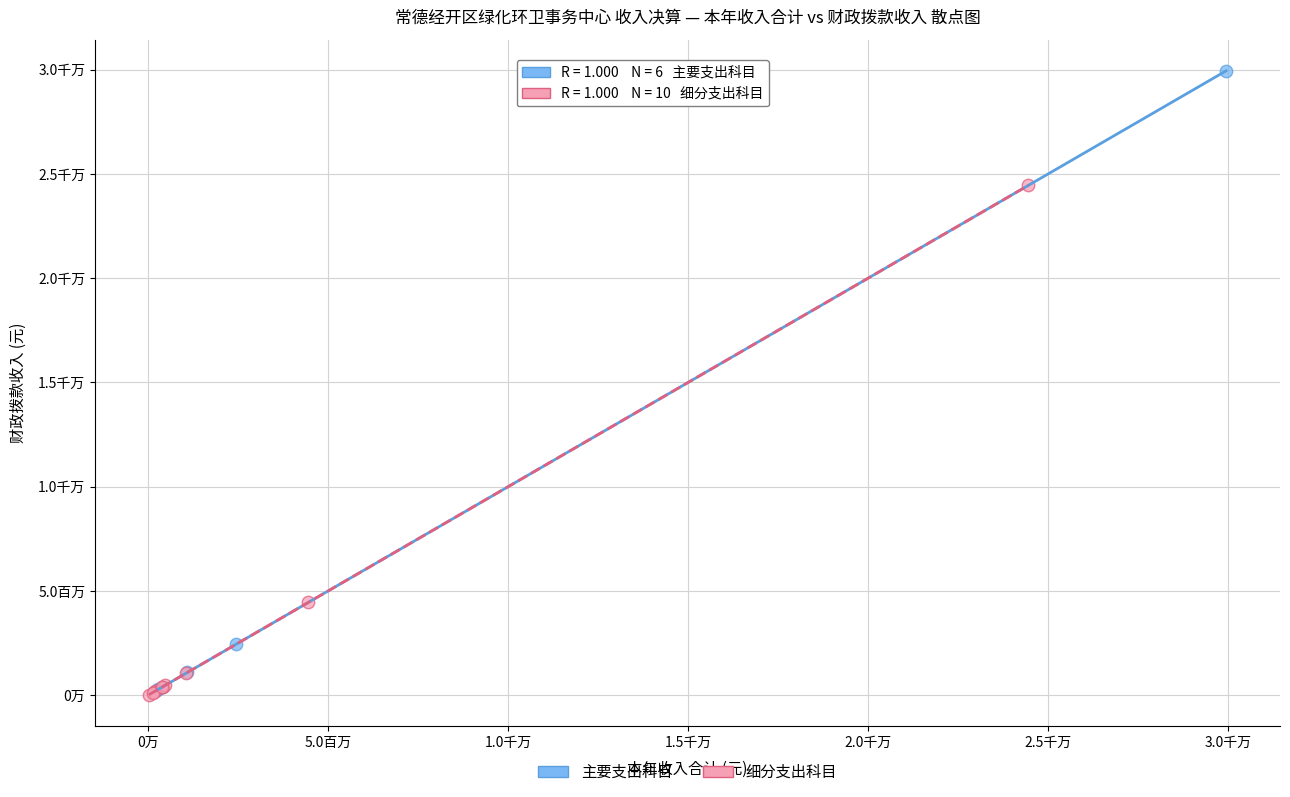

What are all the series names shown in the legend?

主要支出科目, 细分支出科目